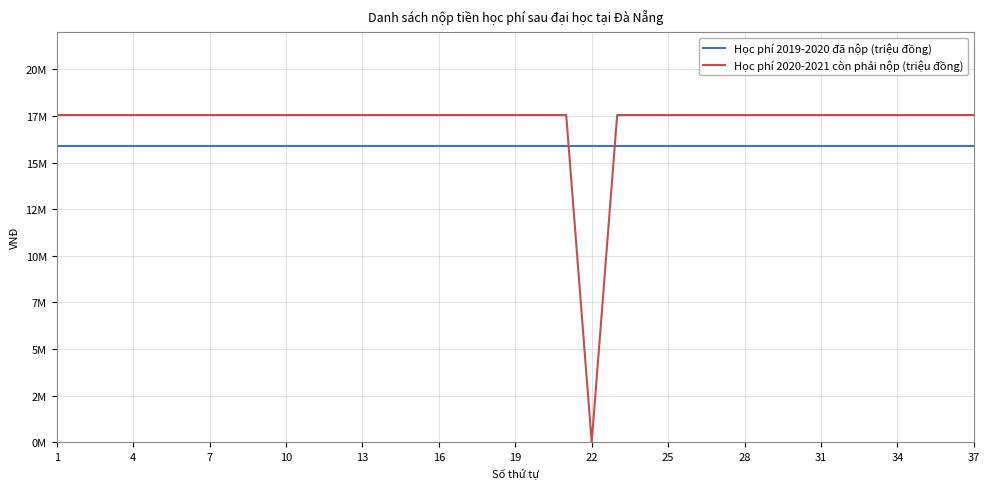

List the series in order of their overall mean, highest first.

Học phí 2020-2021 còn phải nộp (triệu đồng), Học phí 2019-2020 đã nộp (triệu đồng)